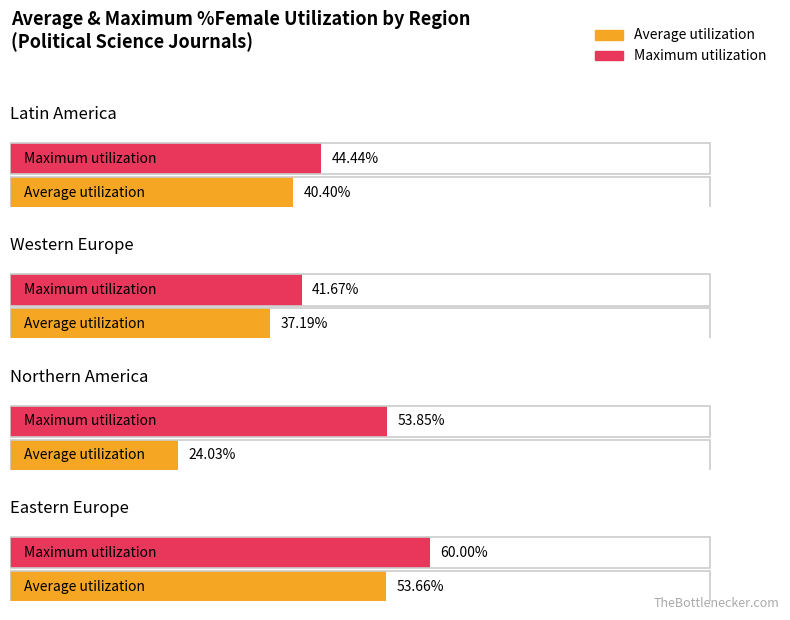

The value of Average utilization at Western Europe is 51.3. True or false?

False